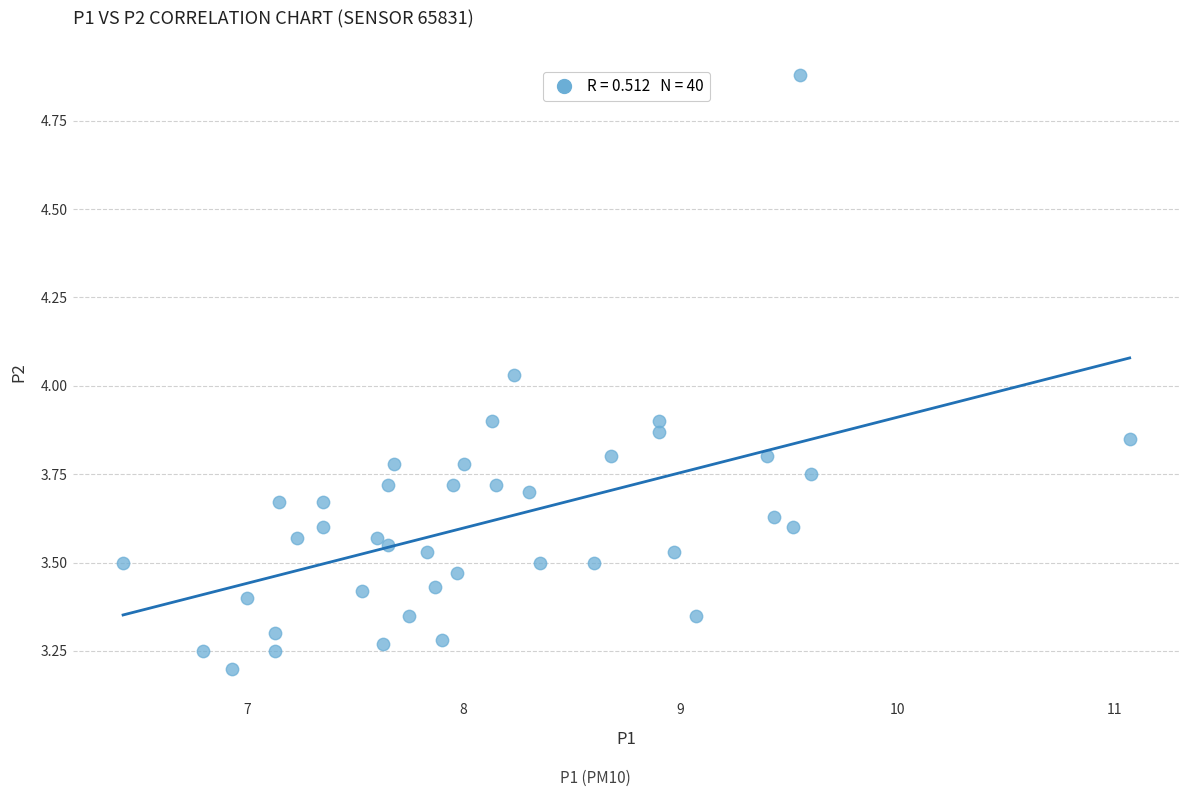

What is the range of Y values (max minus min)?

1.7